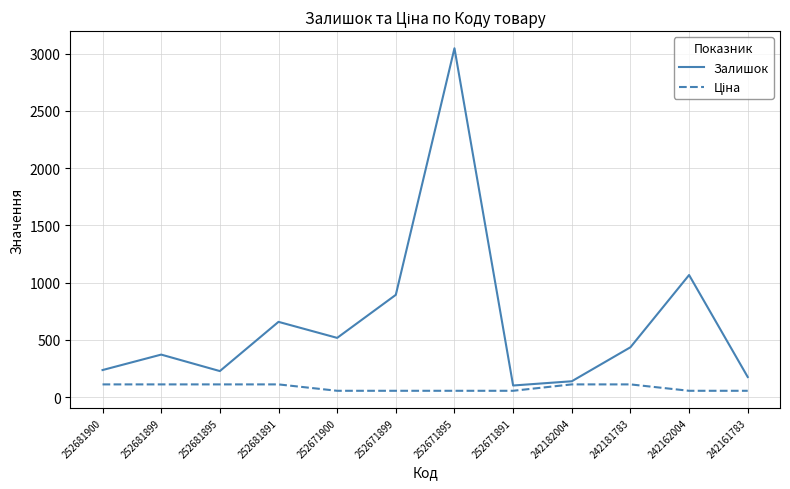

At which category does the chart reach its peak across all series?

252671895